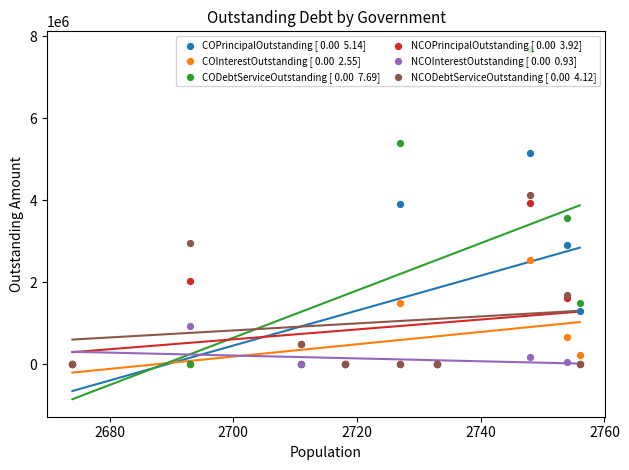

Which series has the largest Y range (max minus min)?

CODebtServiceOutstanding [ 0.00  7.69]